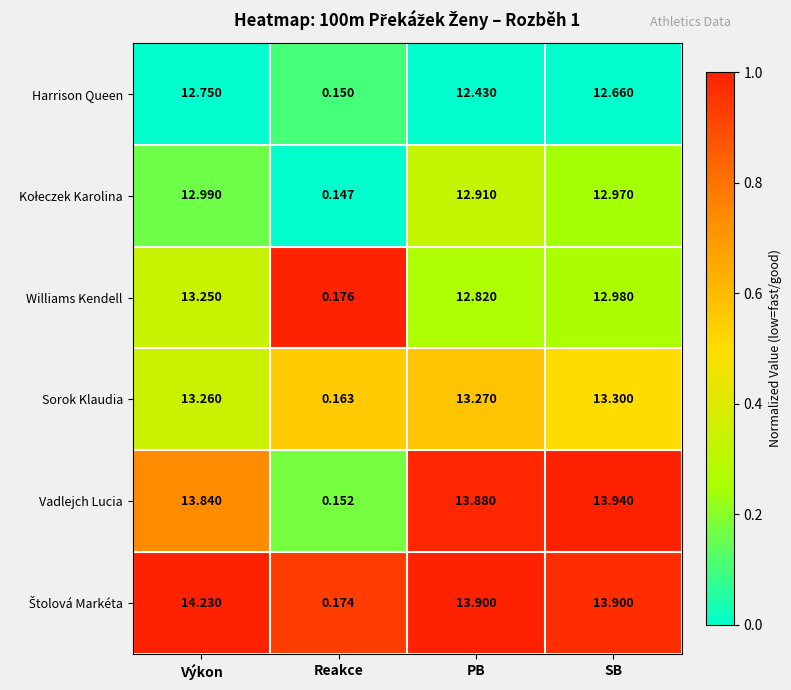

At which category does the chart reach its minimum across all series?

Reakce